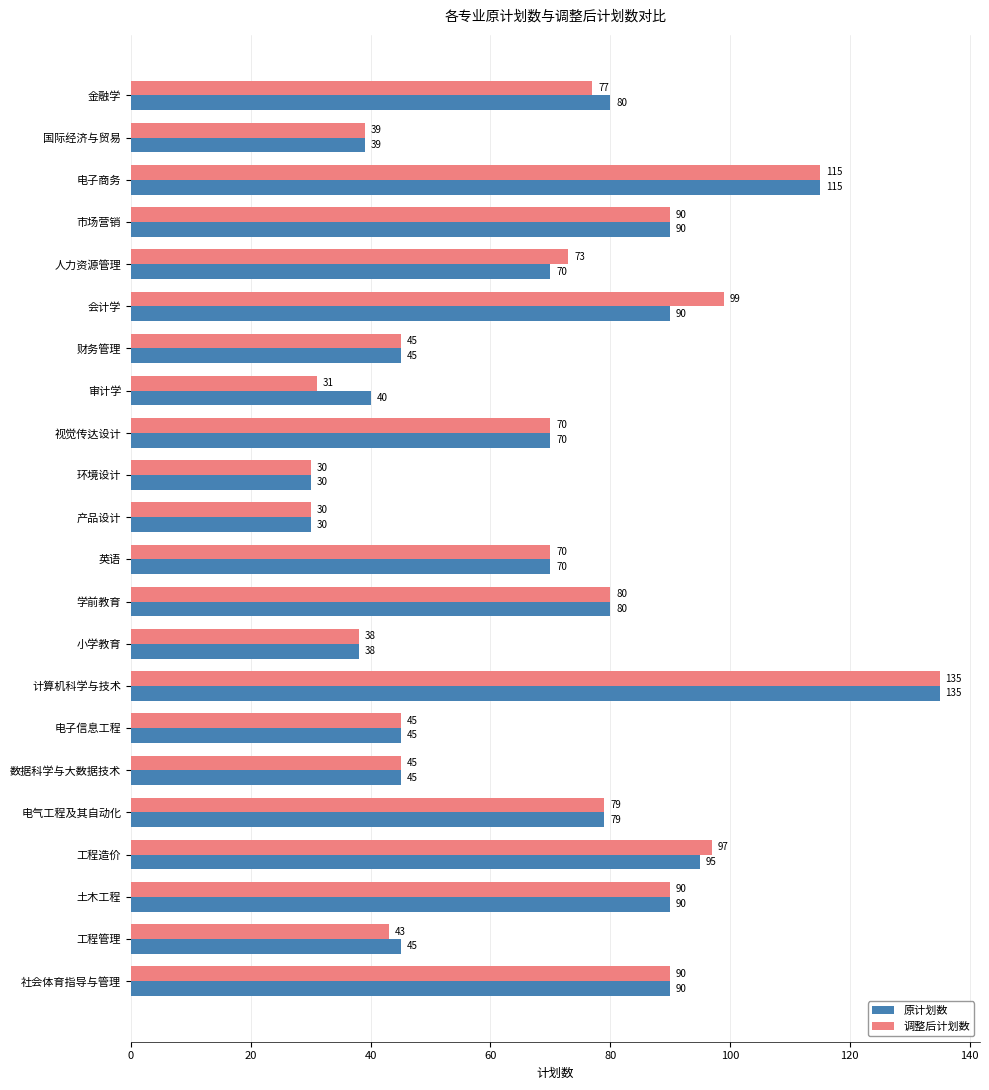

Is it true that 调整后计划数 equals 97 at 工程造价?

True